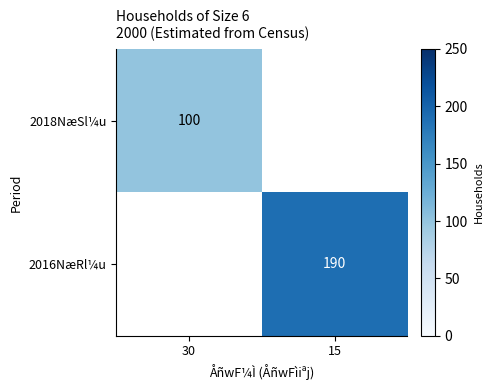

At which label does 2018NæSl¼u reach its minimum?

30